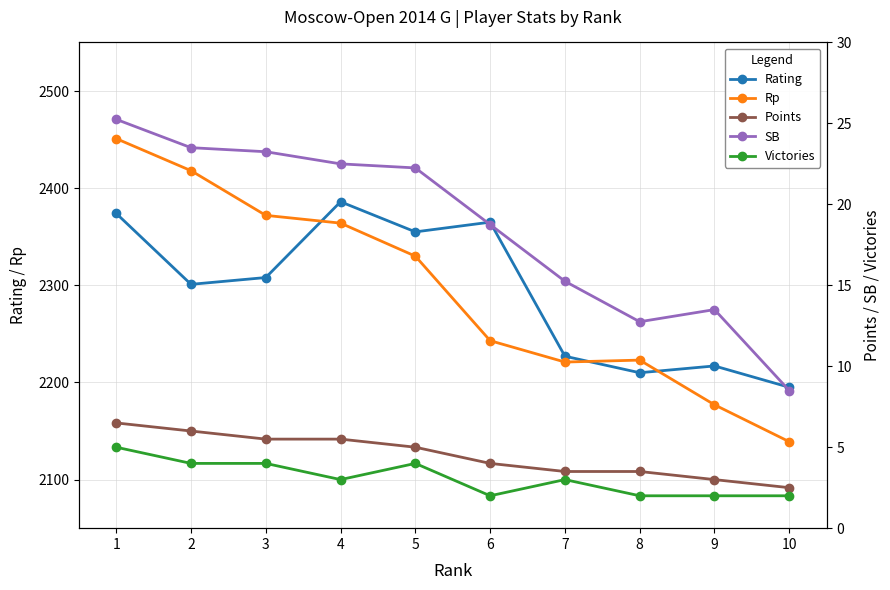

True or false: SB and Victories intersect in this chart.

False